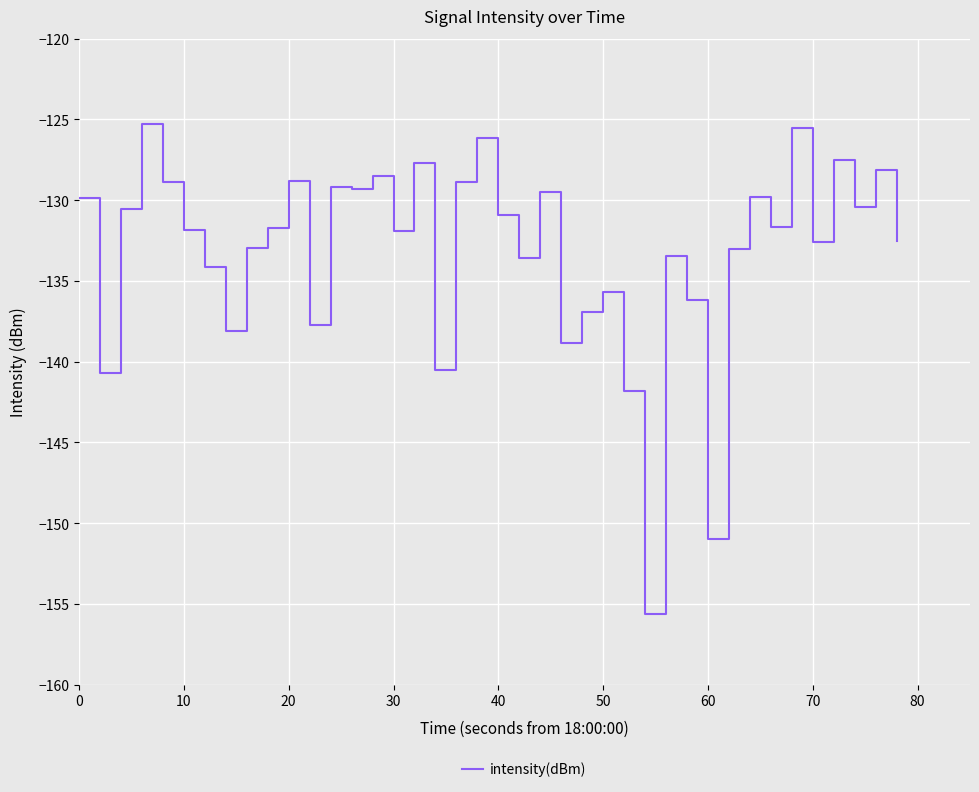

What is the smallest value displayed?

-155.6